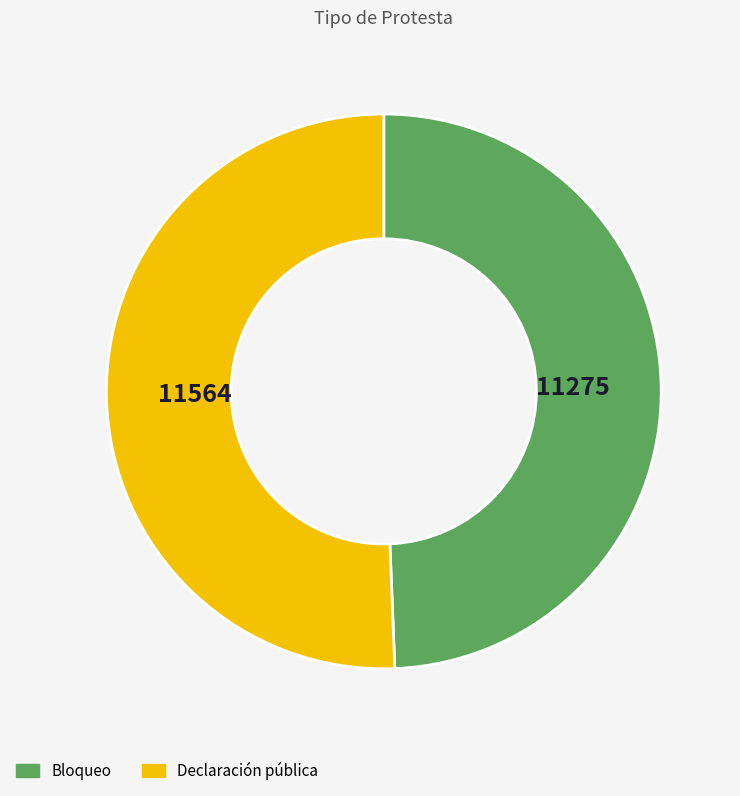

Which slice represents more than half of the pie?

Declaración pública